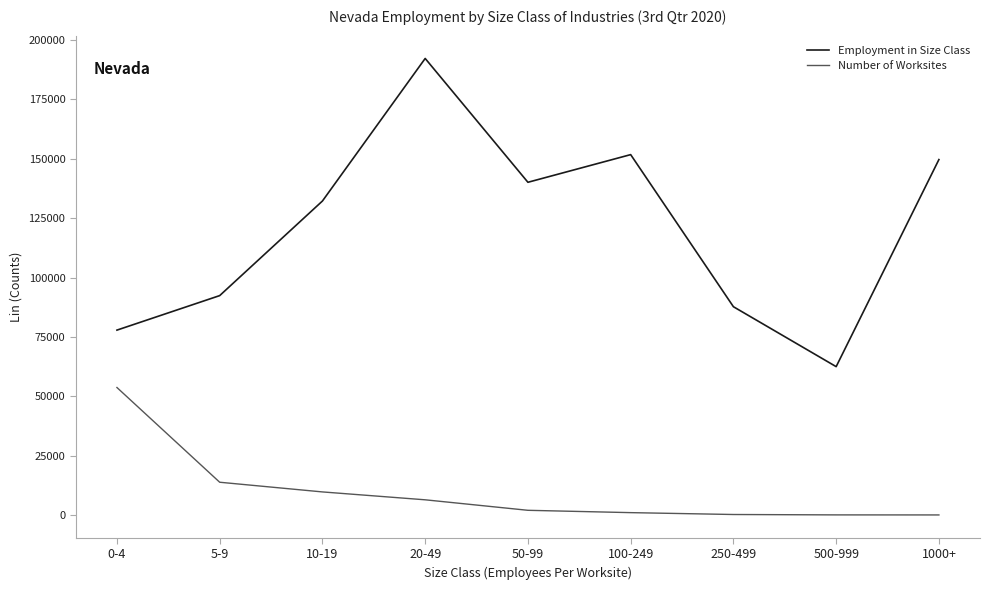

What position from the right is 0-4?

9